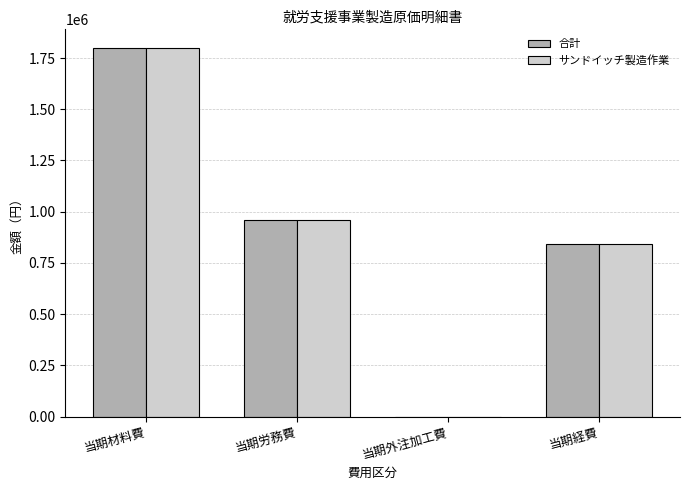

What is the sum of the サンドイッチ製造作業 values at 当期材料費 and 当期労務費?

2760000